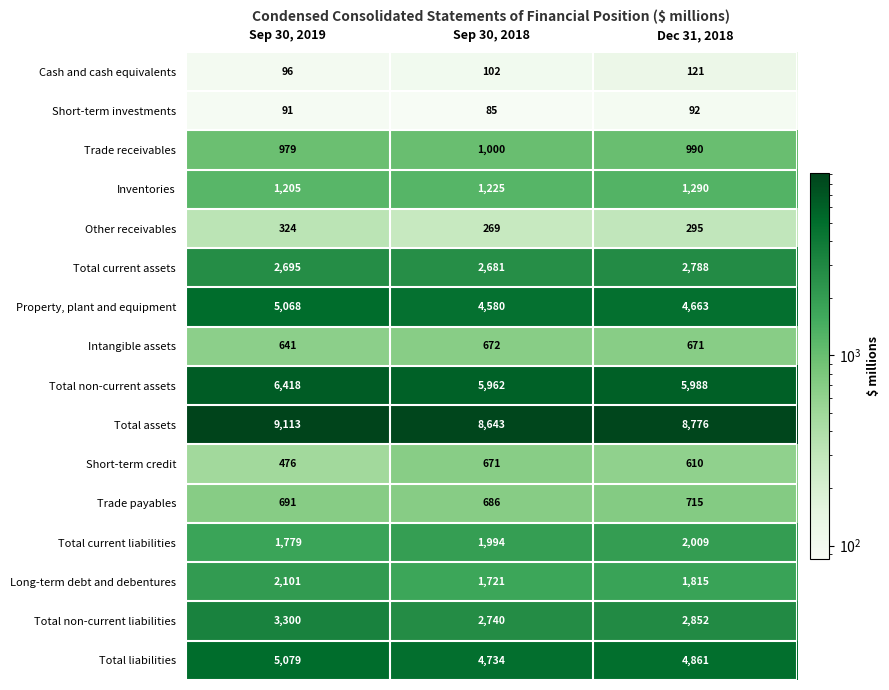

Rank the series at Sep 30, 2018 from highest to lowest value.

Total assets, Total non-current assets, Total liabilities, Property, plant and equipment, Total non-current liabilities, Total current assets, Total current liabilities, Long-term debt and debentures, Inventories, Trade receivables, Trade payables, Intangible assets, Short-term credit, Other receivables, Cash and cash equivalents, Short-term investments